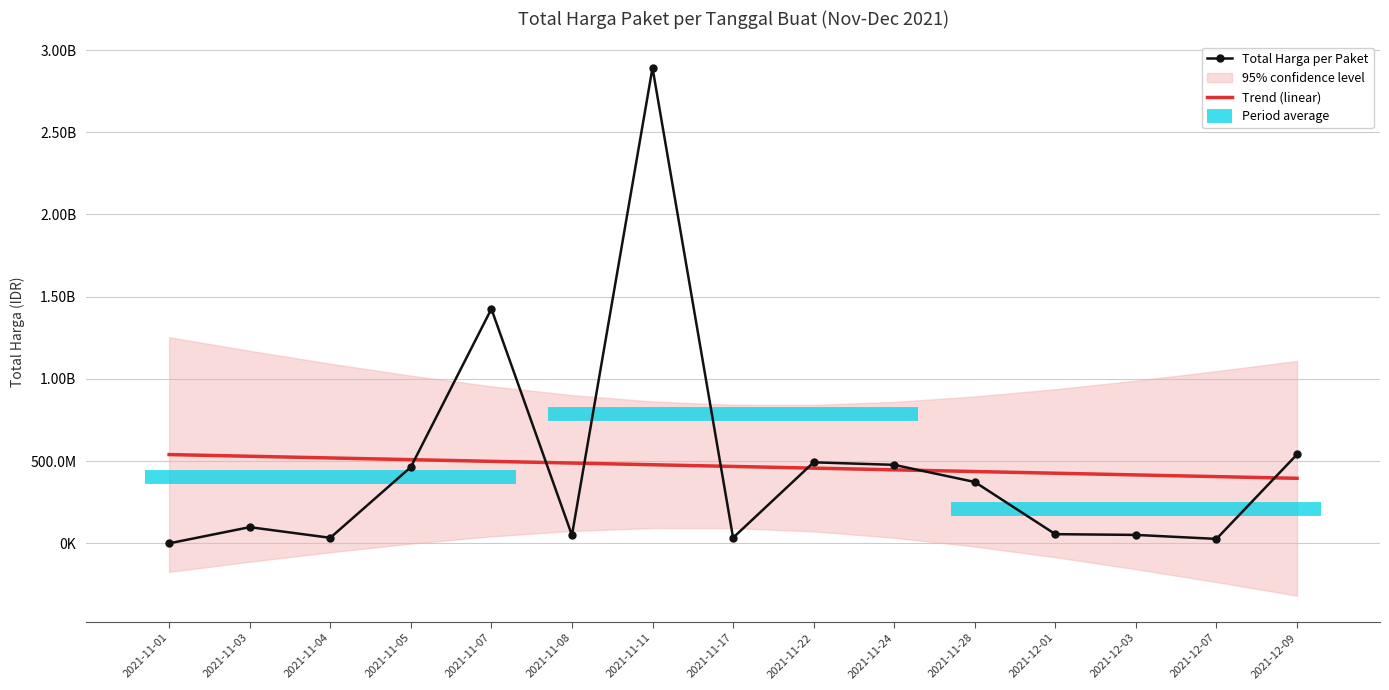

What position from the right is 2021-12-09?

1